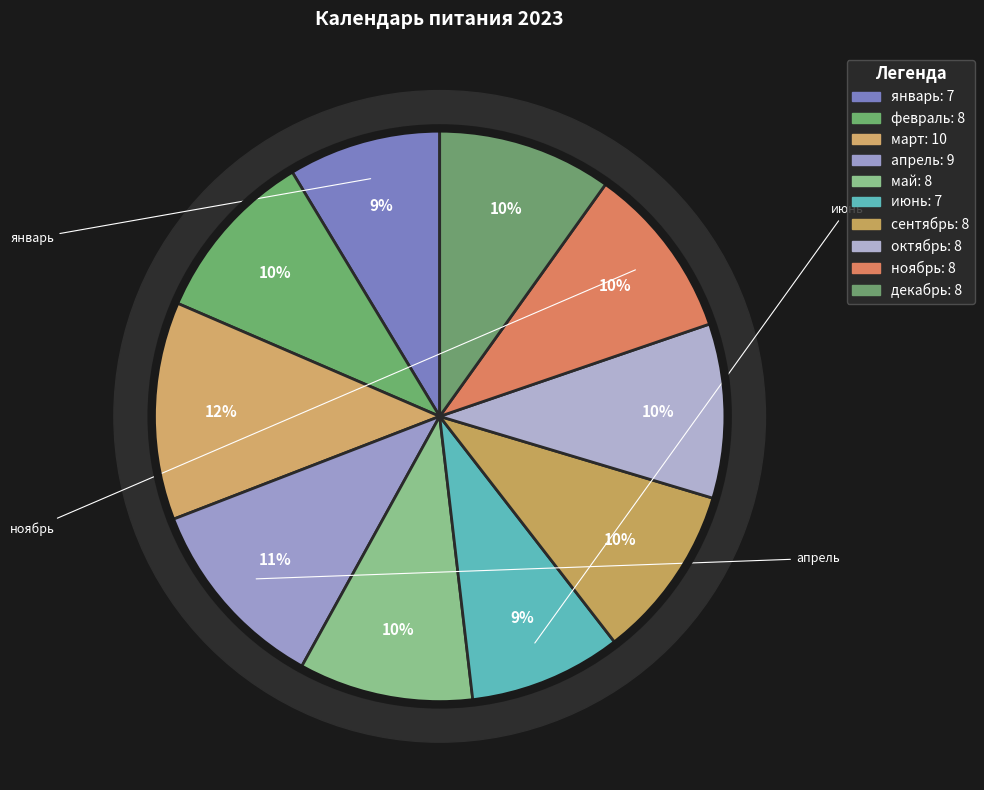

Which category has the biggest portion of the pie?

март